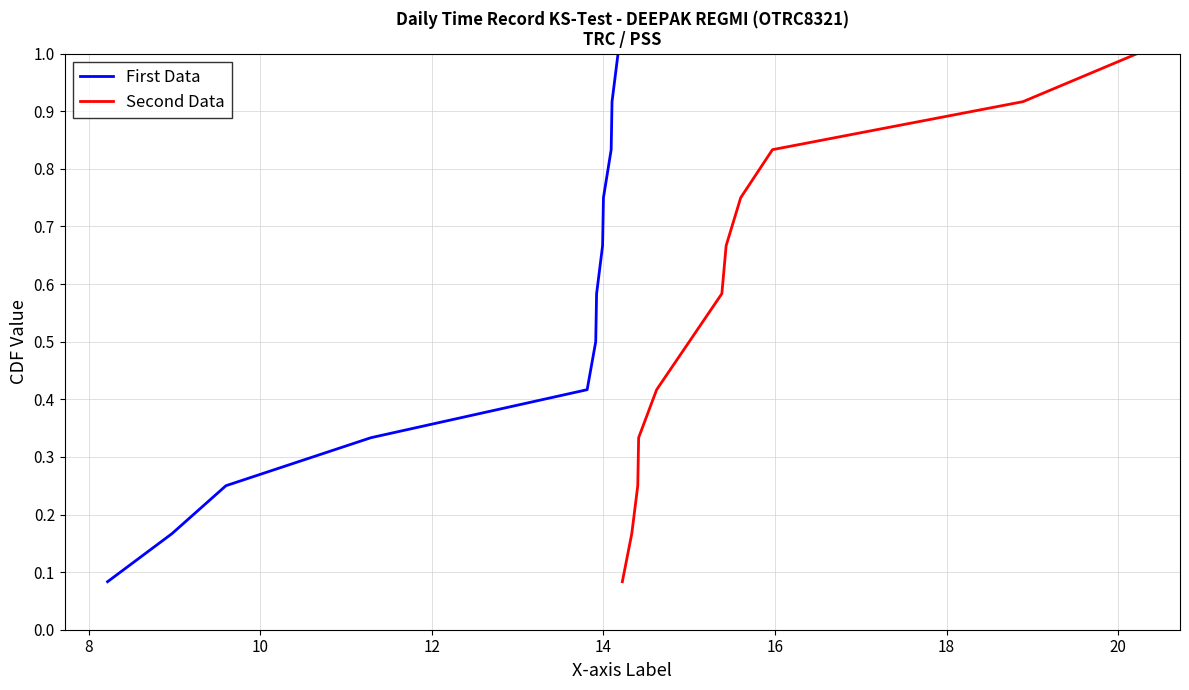

Does the chart have visible grid lines?

Yes